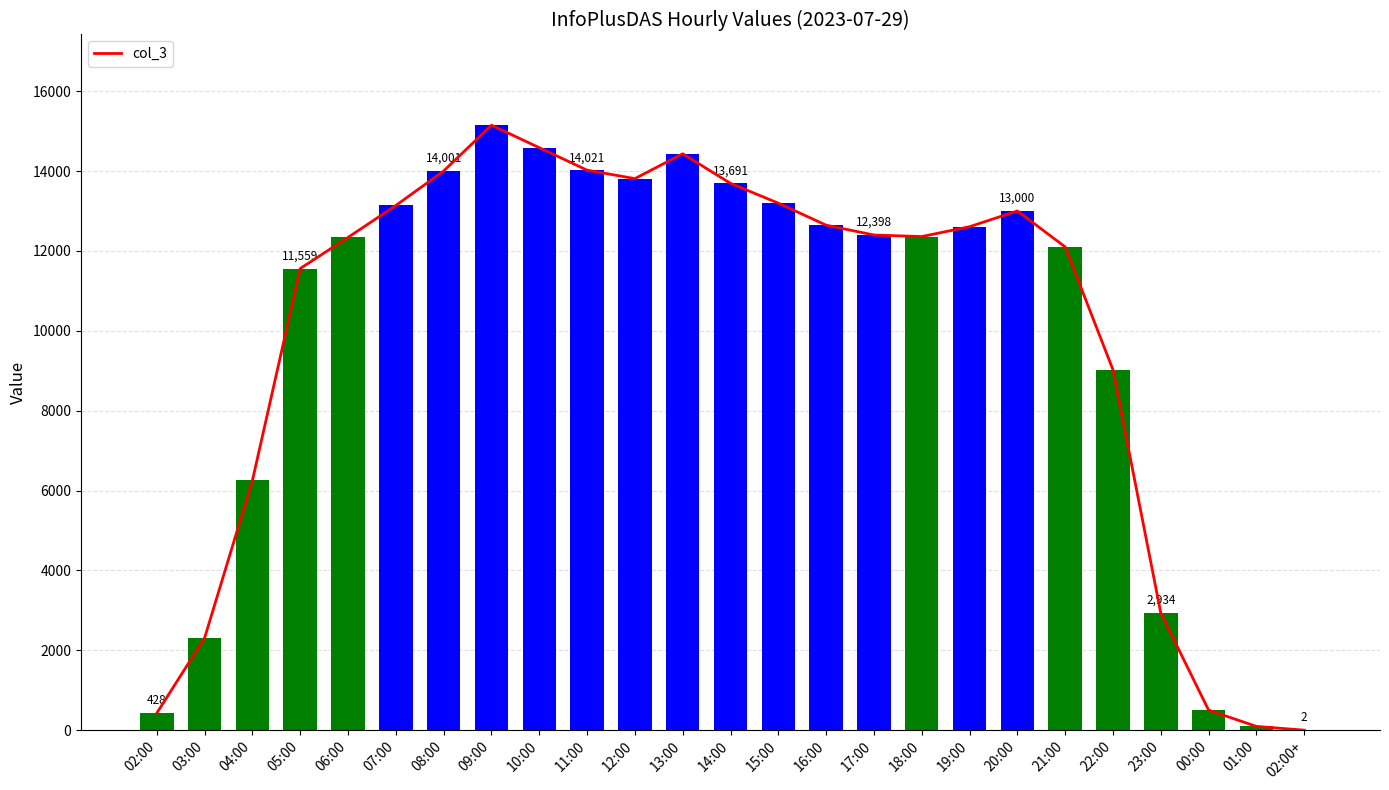

Rank the categories by value from lowest to highest.

02:00+, 01:00, 02:00, 00:00, 03:00, 23:00, 04:00, 22:00, 05:00, 21:00, 06:00, 18:00, 17:00, 19:00, 16:00, 20:00, 07:00, 15:00, 14:00, 12:00, 08:00, 11:00, 13:00, 10:00, 09:00